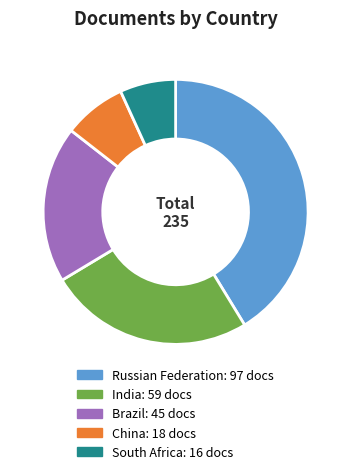

Approximately how many times larger is the value at Russian Federation compared to China?

5.4